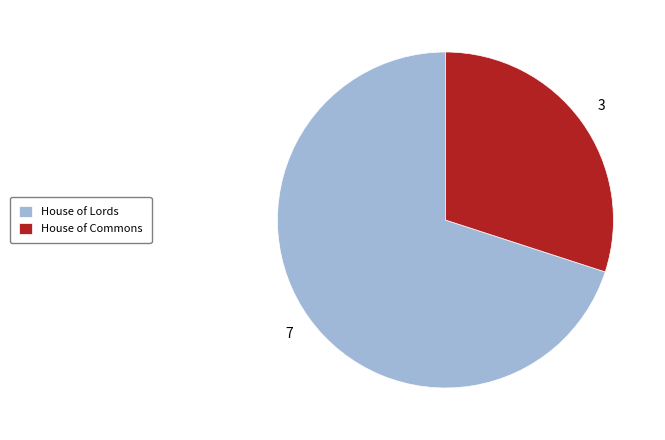

The House of Commons slice represents 12% of the pie. True or false?

False